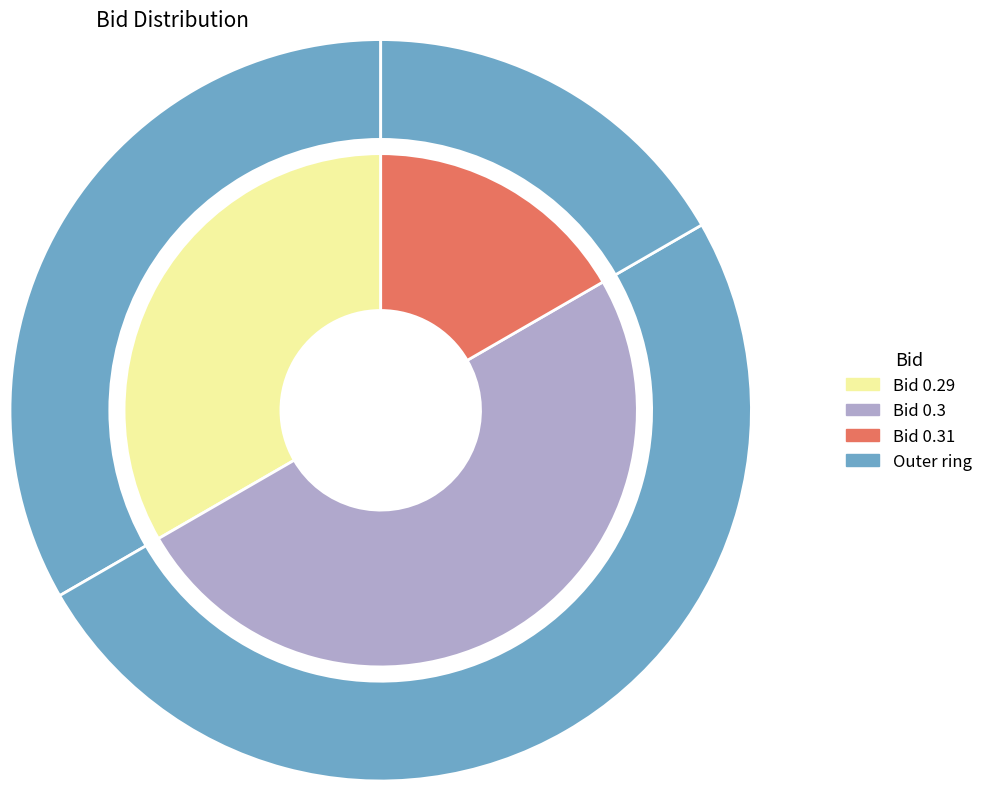

True or false: 4 accounts for 17% of the total.

True